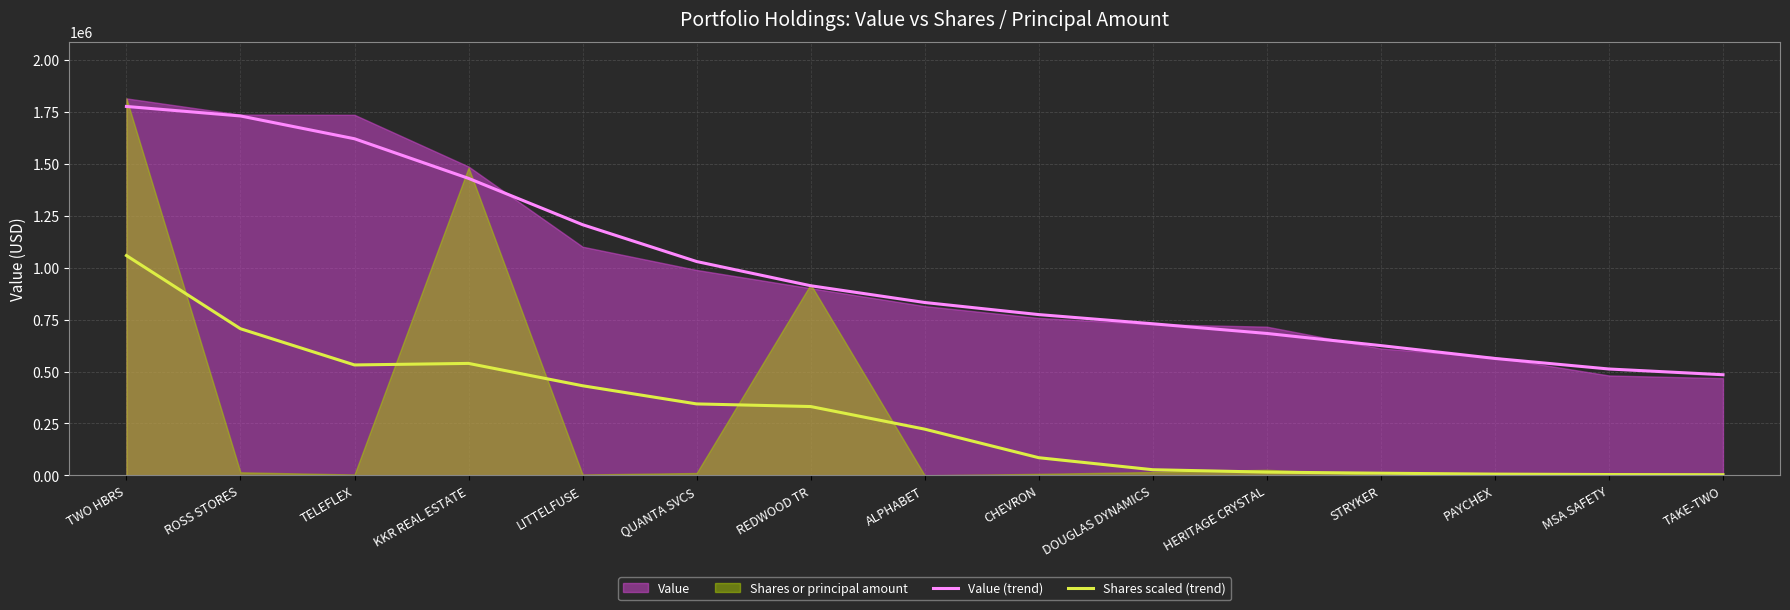

Which category has the highest value in the Shares scaled (trend) series?

TWO HBRS